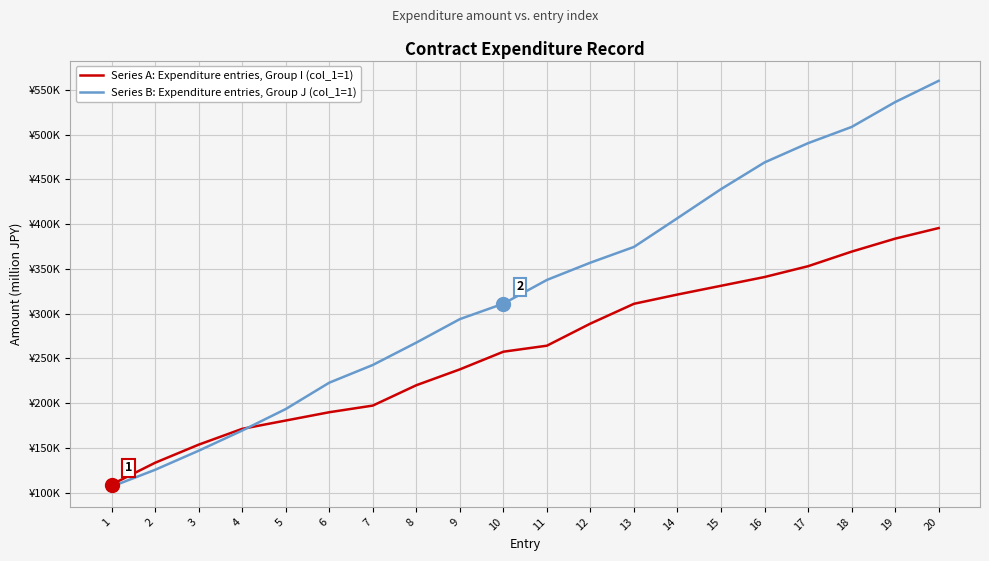

What are all the series names shown in the legend?

Series A: Expenditure entries, Group I (col_1=1), Series B: Expenditure entries, Group J (col_1=1)